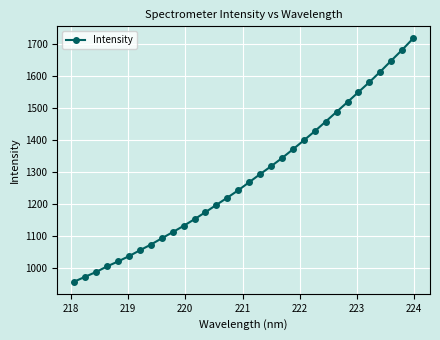

What is the value of the 17th point from the left?

1268.1